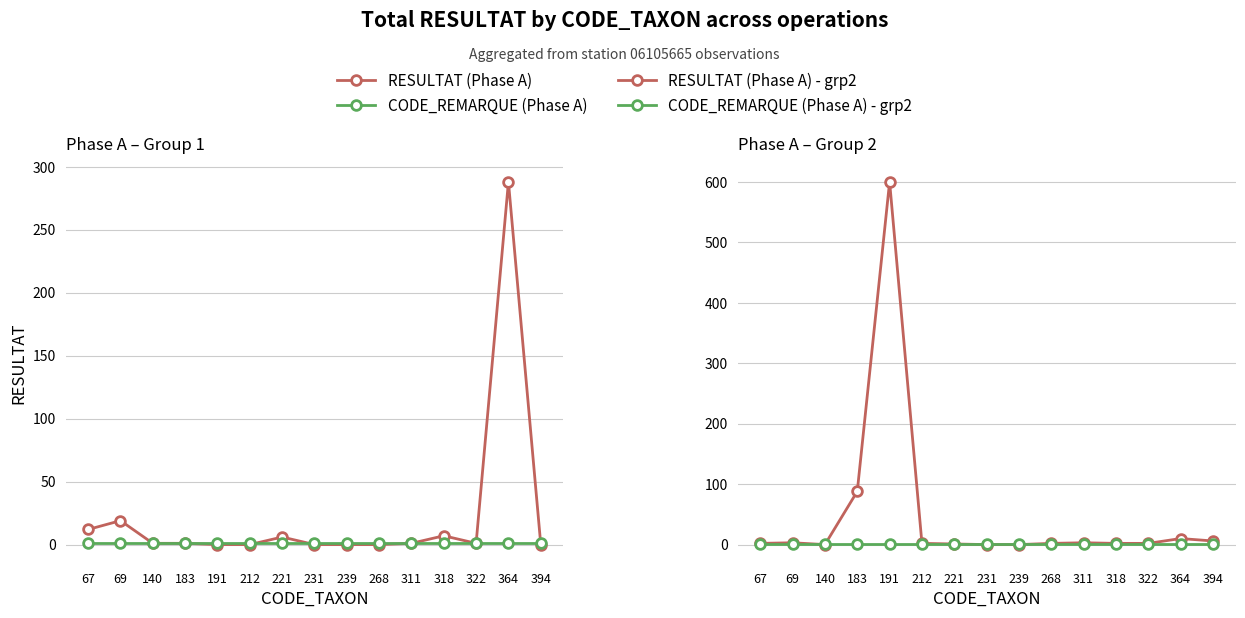

Which series has the largest total across all categories?

RESULTAT (Phase A) - grp2